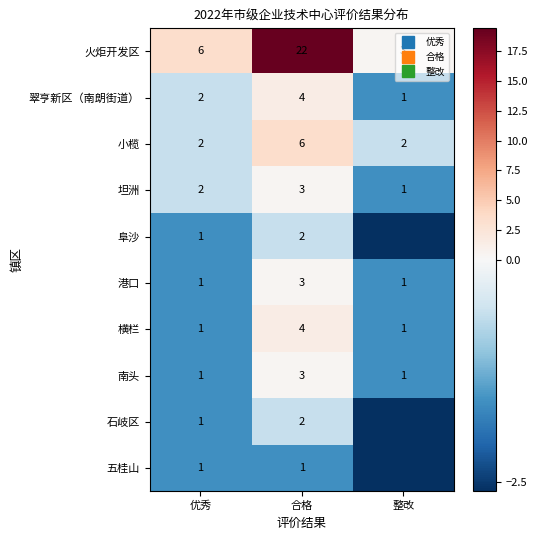

Which category has the lowest value across all series?

整改